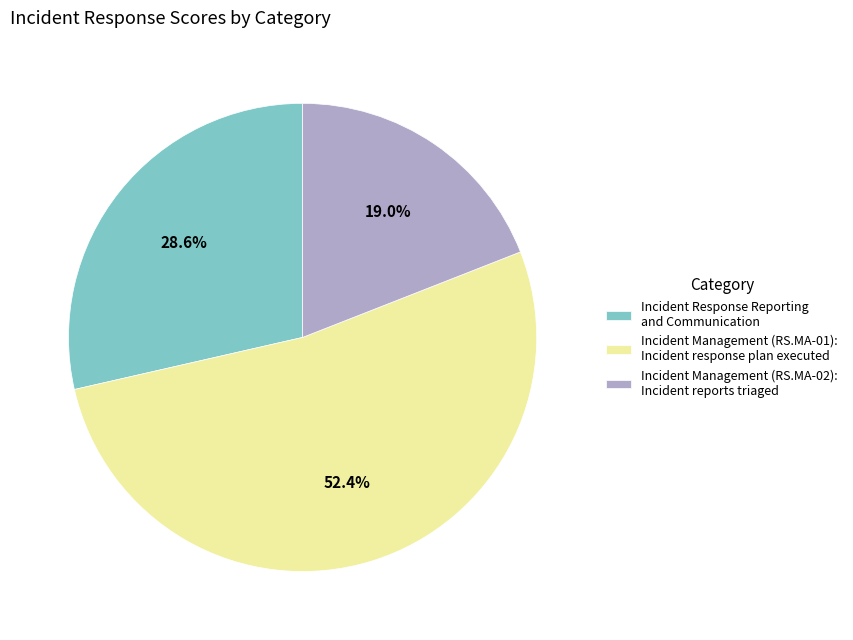

What percentage is the Incident Response Reporting and Communication slice, to the nearest percent?

29%